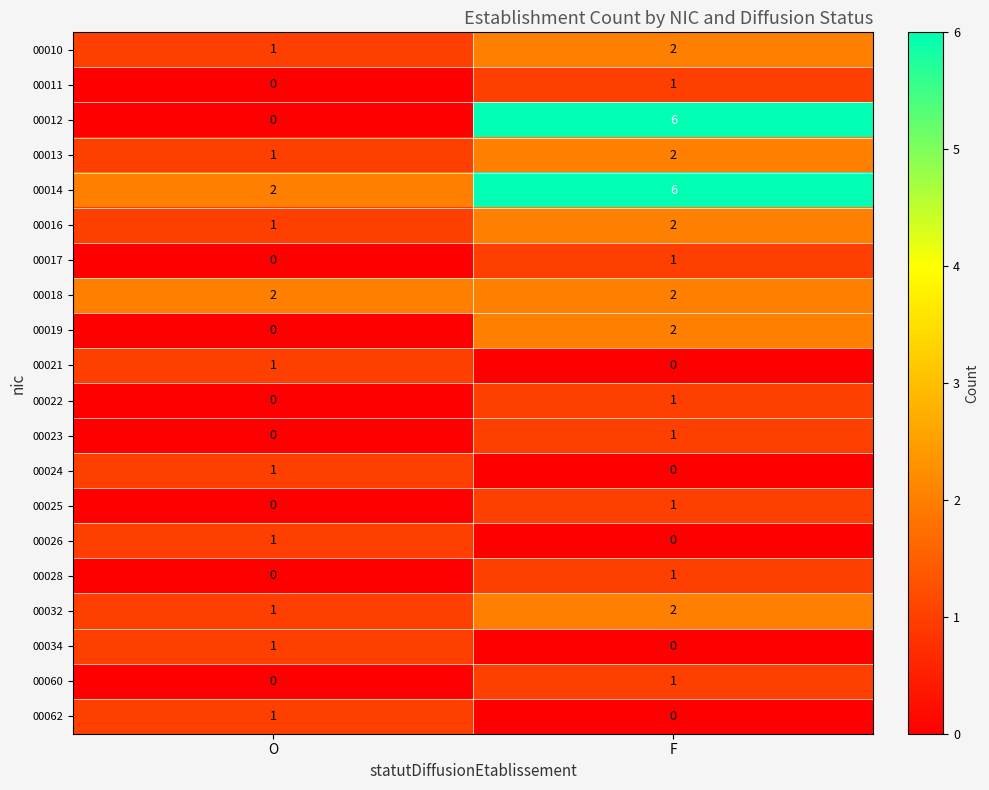

What is the total value across all series at F?

31